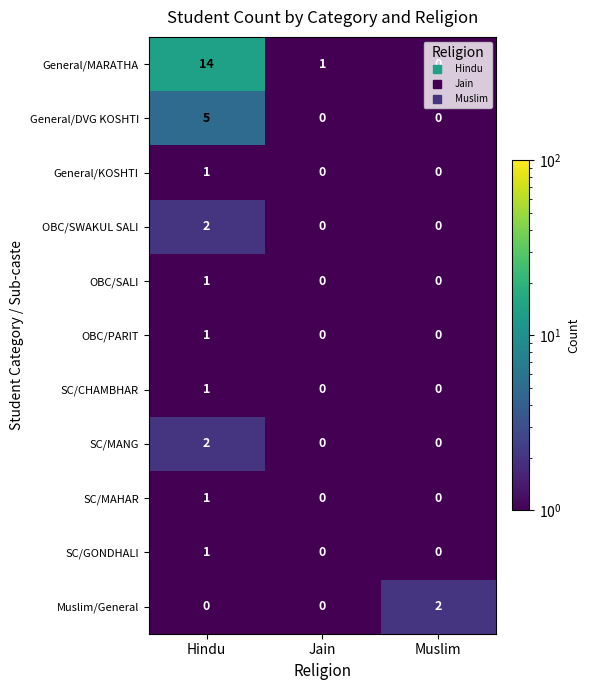

Which label corresponds to the largest value in the chart?

Hindu